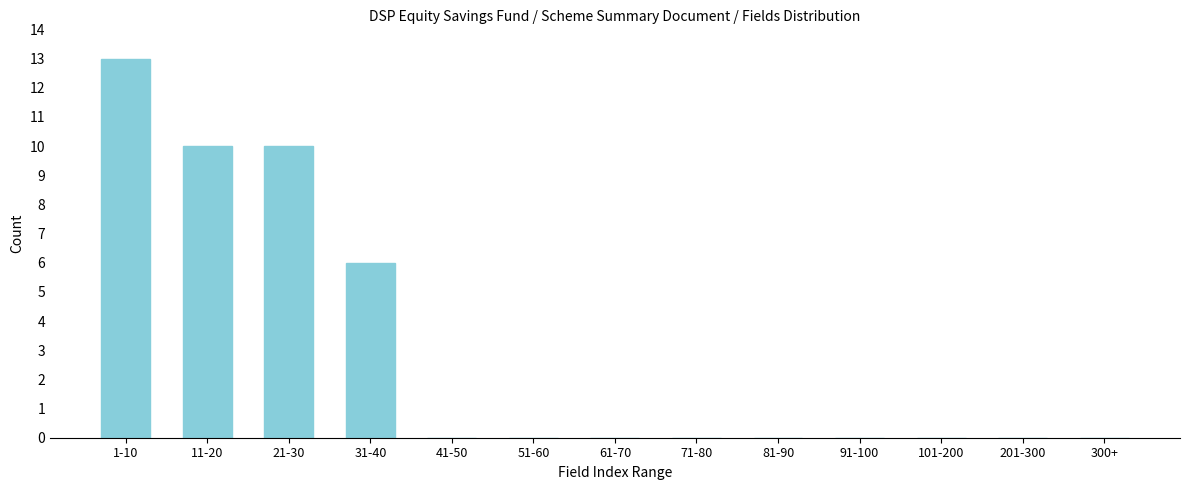

Reading left to right, list all the values displayed in this chart.

1-10=13	11-20=10	21-30=10	31-40=6	41-50=0	51-60=0	61-70=0	71-80=0	81-90=0	91-100=0	101-200=0	201-300=0	300+=0